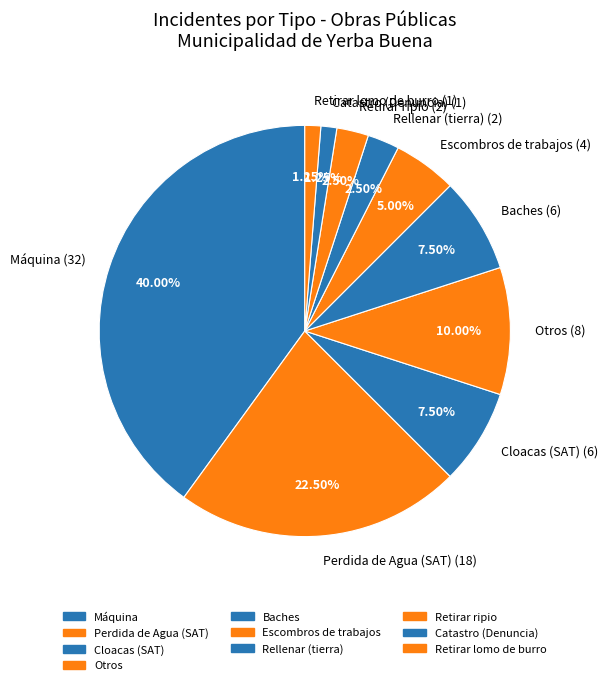

Count the number of slices in the pie.

10